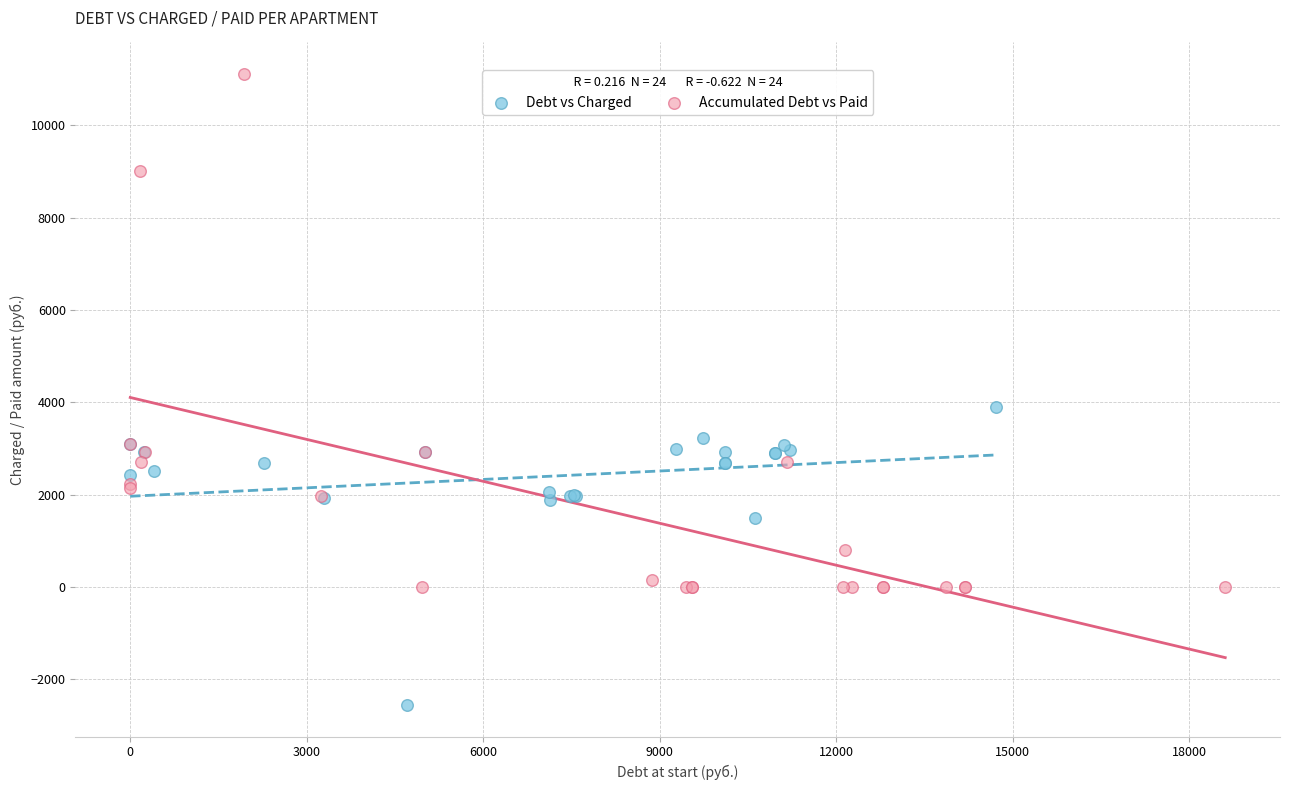

Which series has the largest Y range (max minus min)?

Accumulated Debt vs Paid